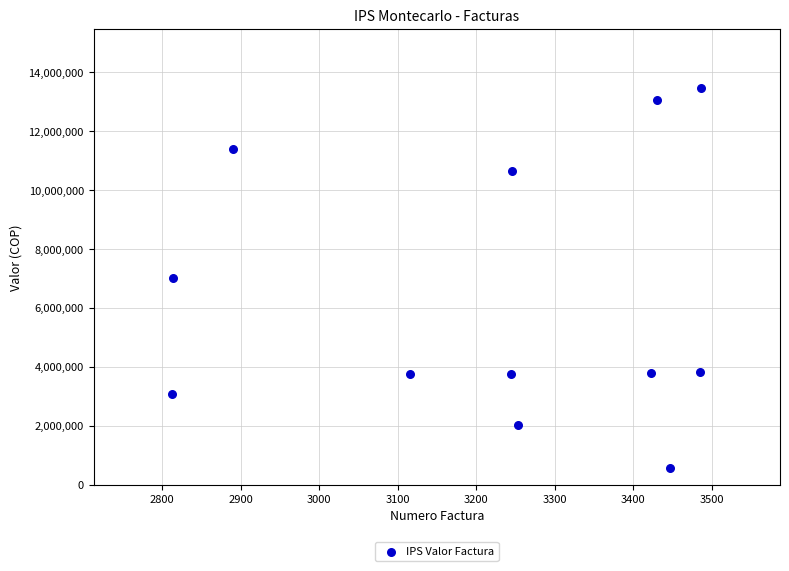

What is the range of Y values (max minus min)?

12881000